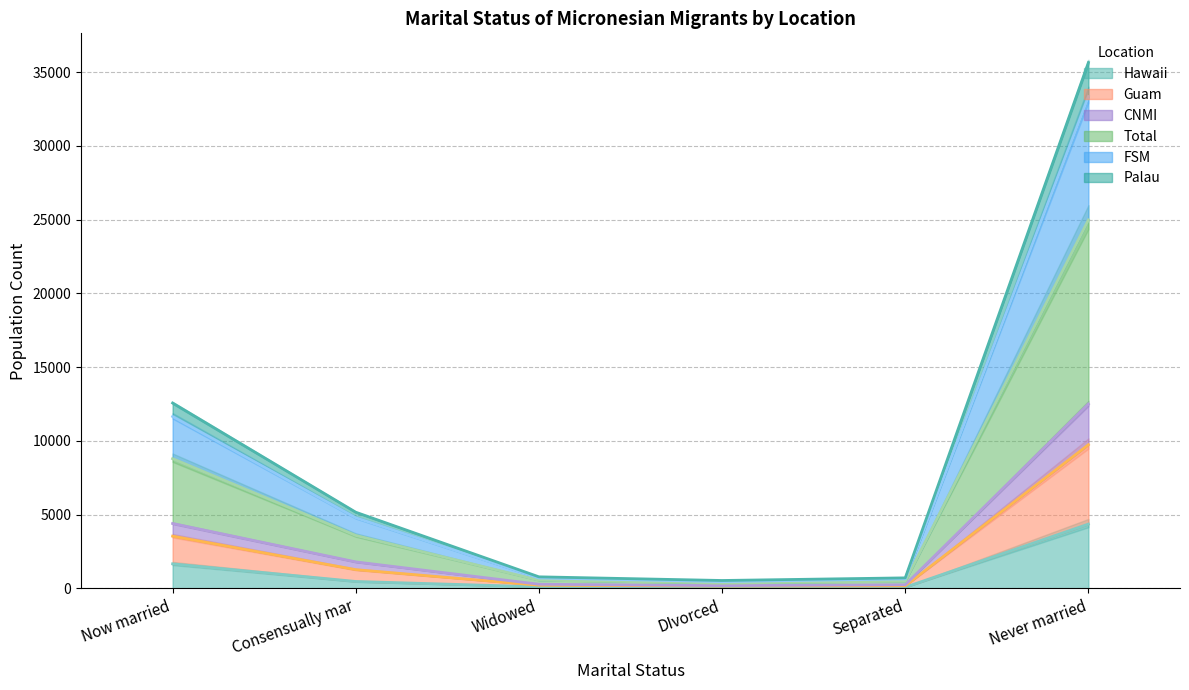

What are all the series names shown in the legend?

Hawaii, Guam, CNMI, Total, FSM, Palau